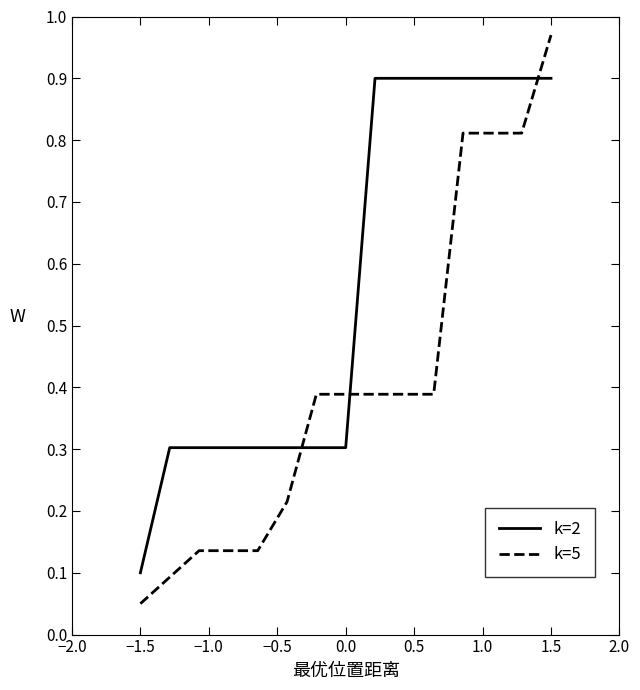

True or false: k=5 and k=2 intersect in this chart.

True